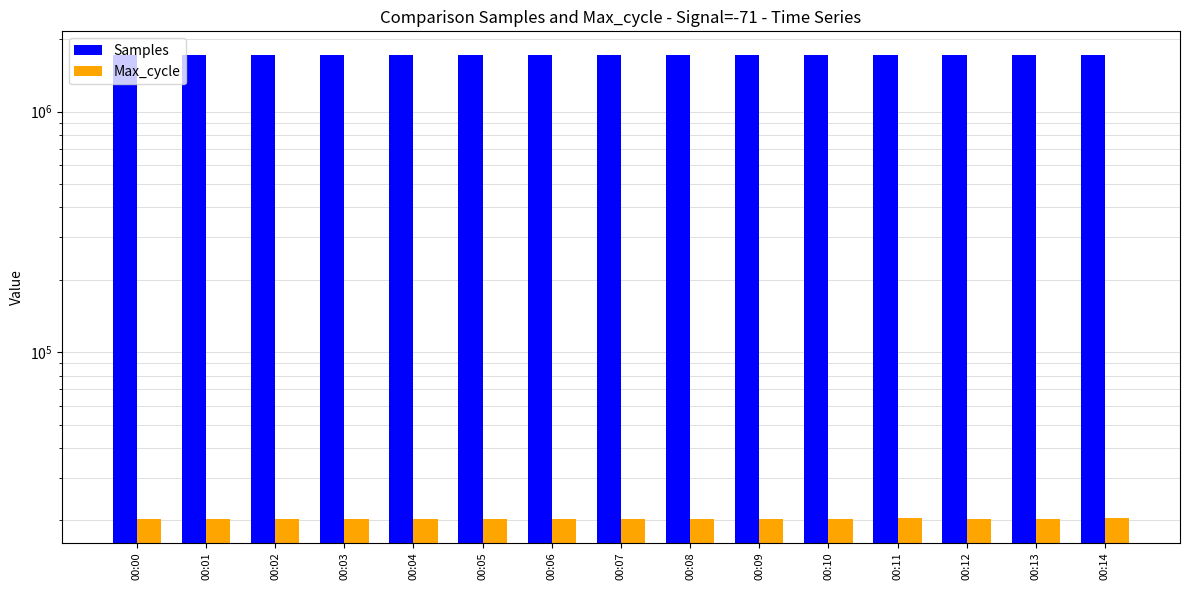

Between 00:07 and 00:01, which is larger?

00:01